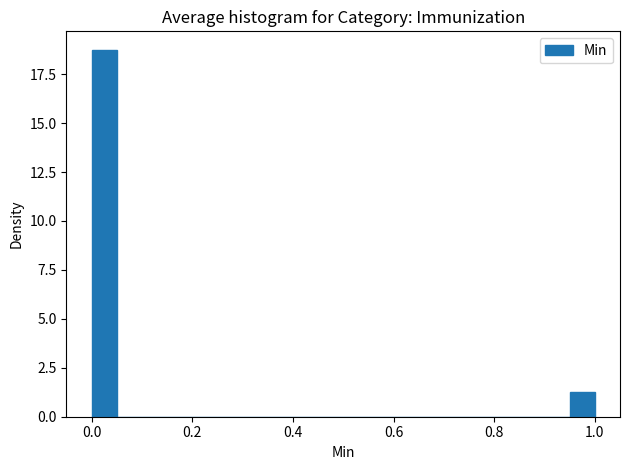

Read against the x-axis, roughly where is the centre of the tallest bar?

0.02